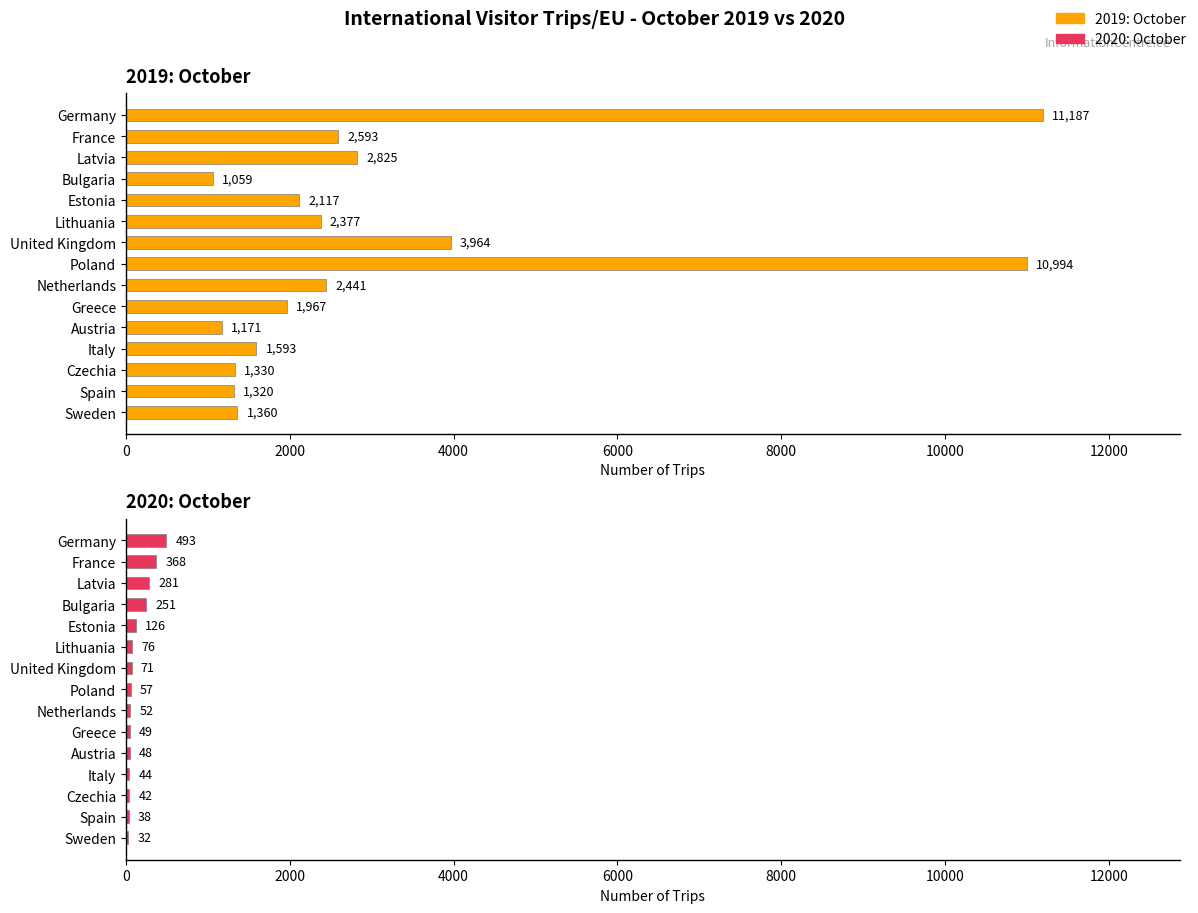

What is the minimum value shown in the chart?

32